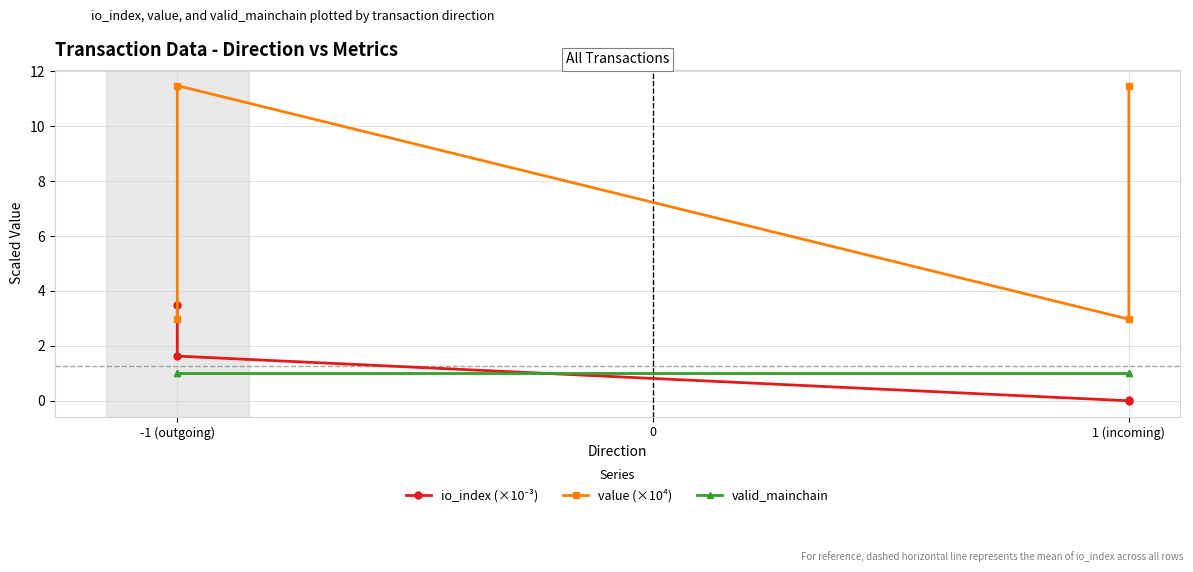

At which category does io_index (×10⁻³) reach its first local valley?

1 (incoming)